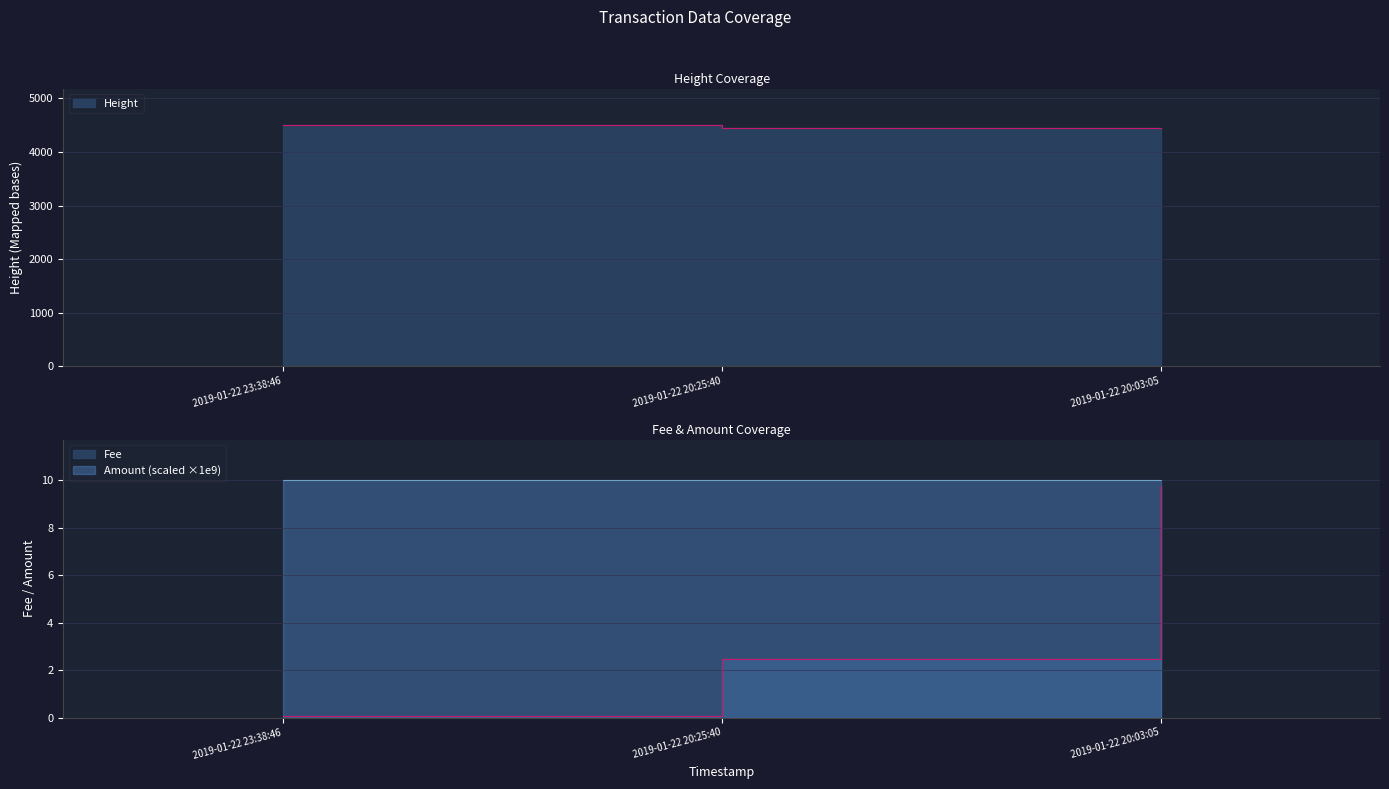

What is the value of the Fee point at the 2nd from the left?

2.5